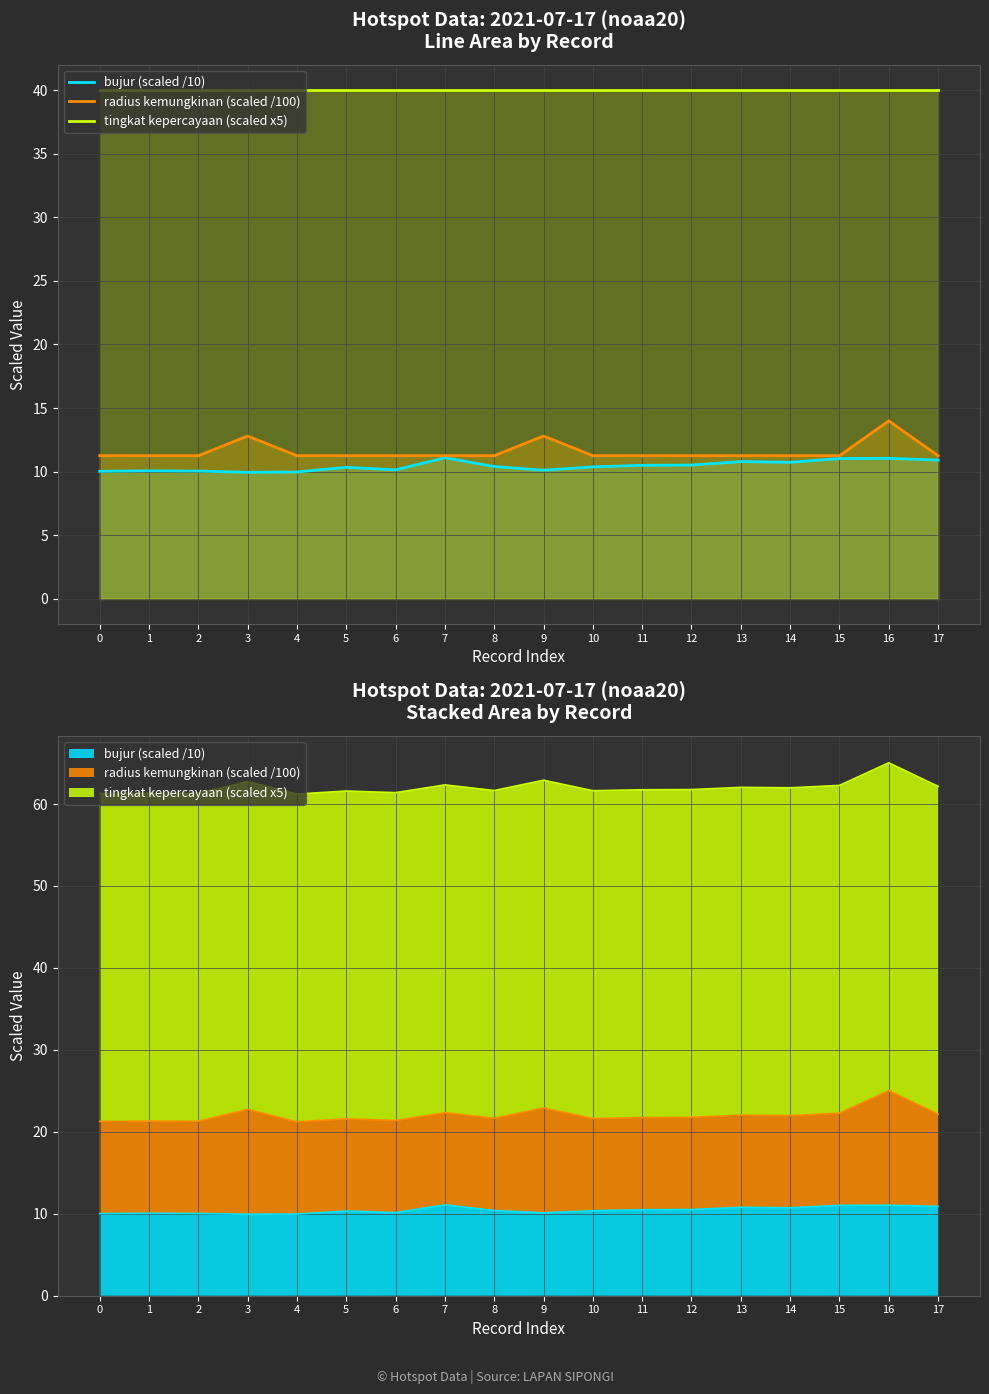

How many lines are shown in the chart?

3